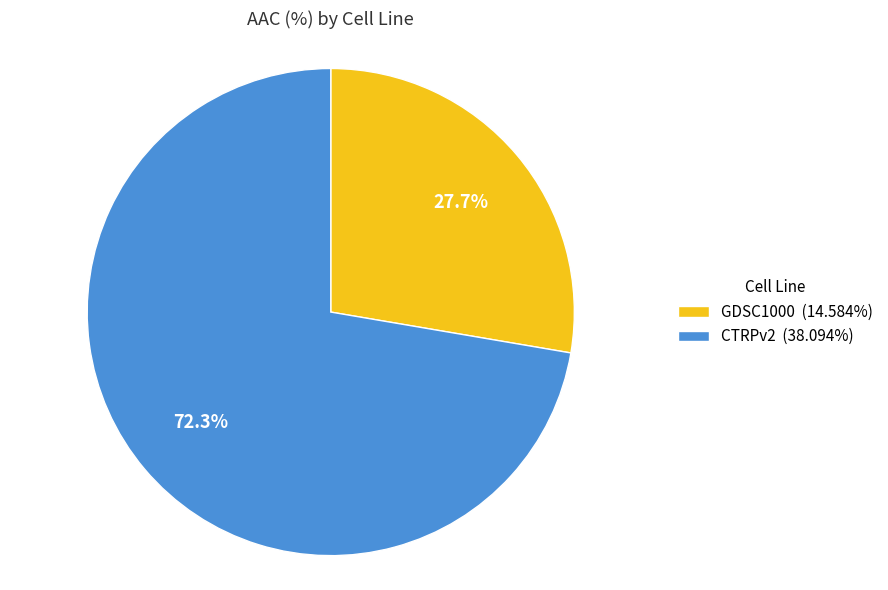

What portion of the pie excludes CTRPv2?

27.7%